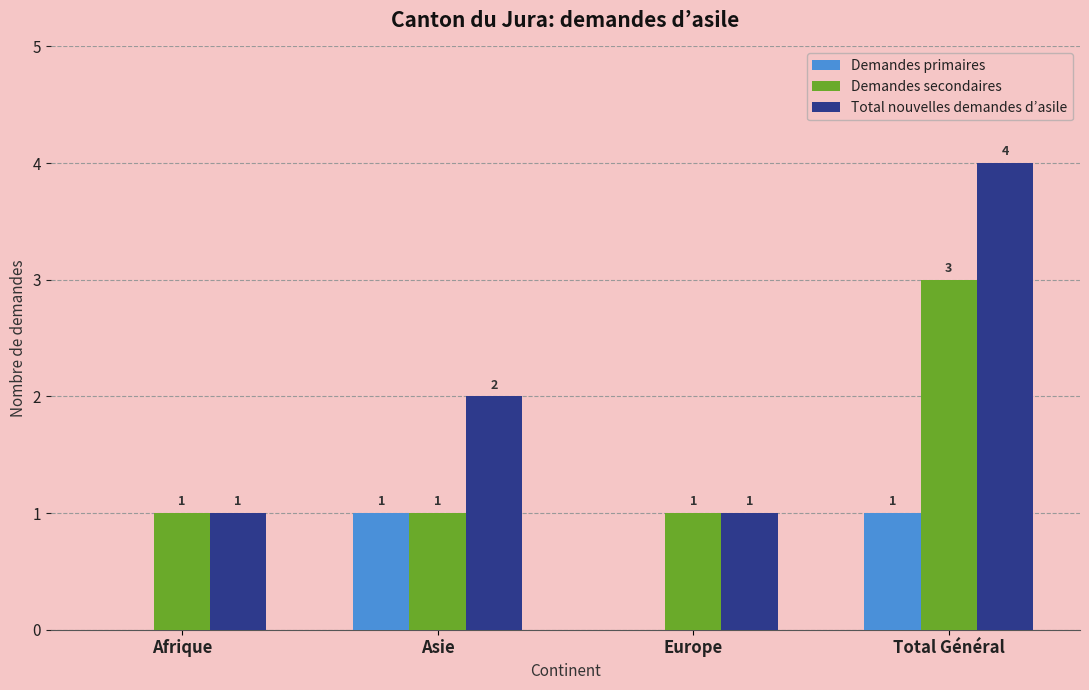

What is the total value across all series at Afrique?

2